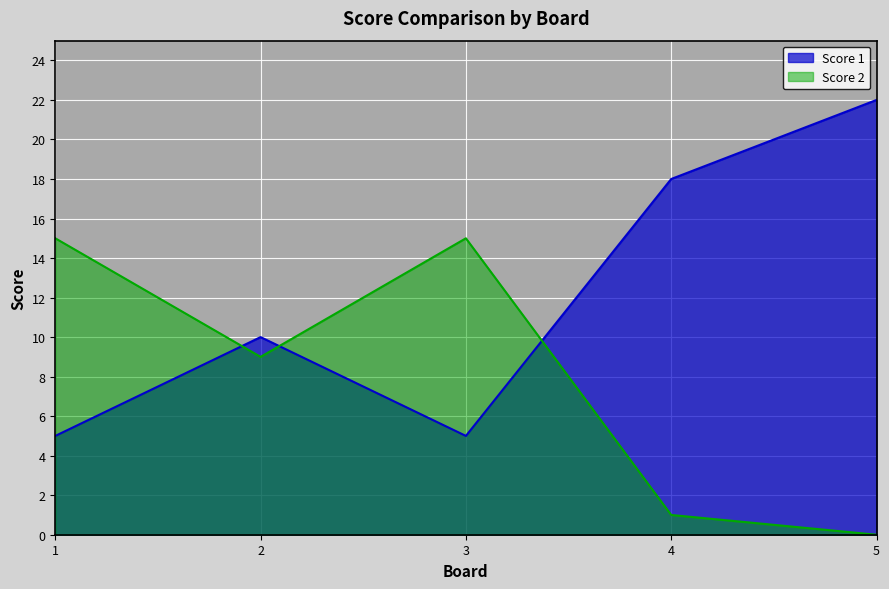

What are all the series names shown in the legend?

Score 1, Score 2